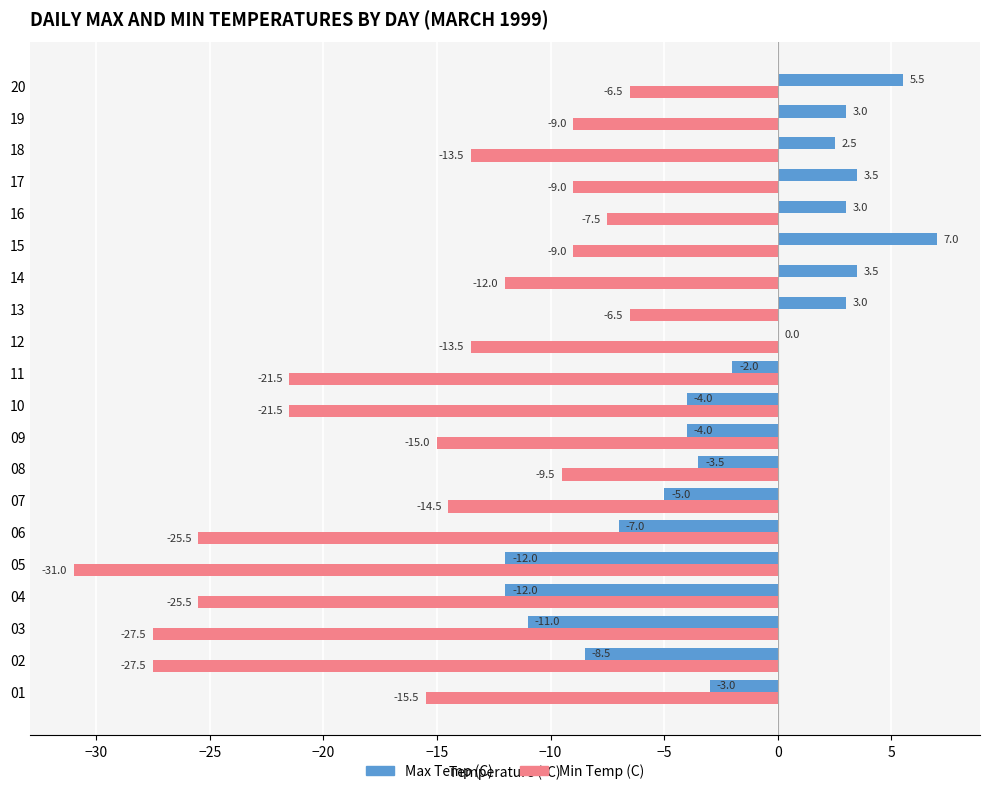

Is the value of Max Temp (C) at 18 greater than the value of Min Temp (C) at 18?

Yes